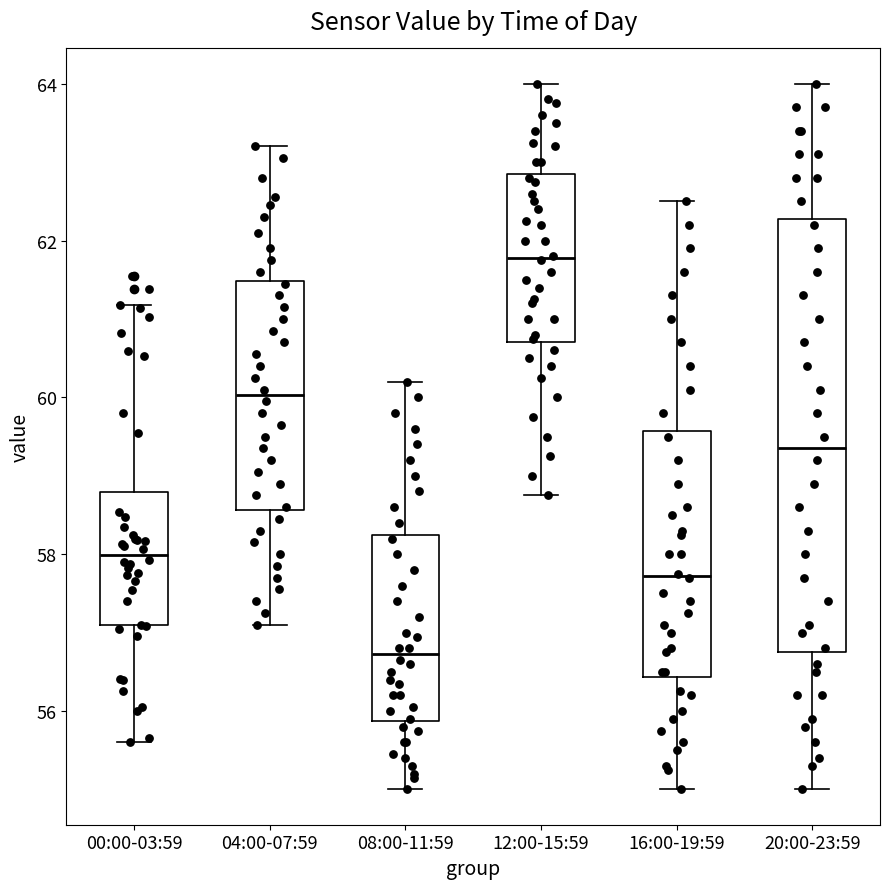

Reading left to right, transcribe this box plot: for each box, give where its median line is, the range the box spans, and where its two whiskers end, as read against the y-axis. The values are not printed on the chart, so give them approximately, as read against the axis.

00:00-03:59: median 58.0, box 57.0 to 58.8, whiskers 55.6 to 61.2
04:00-07:59: median 60.0, box 58.6 to 61.4, whiskers 57.2 to 63.2
08:00-11:59: median 56.8, box 55.8 to 58.2, whiskers 55.0 to 60.2
12:00-15:59: median 61.8, box 60.8 to 62.8, whiskers 58.8 to 64.0
16:00-19:59: median 57.8, box 56.4 to 59.6, whiskers 55.0 to 62.6
20:00-23:59: median 59.4, box 56.8 to 62.2, whiskers 55.0 to 64.0